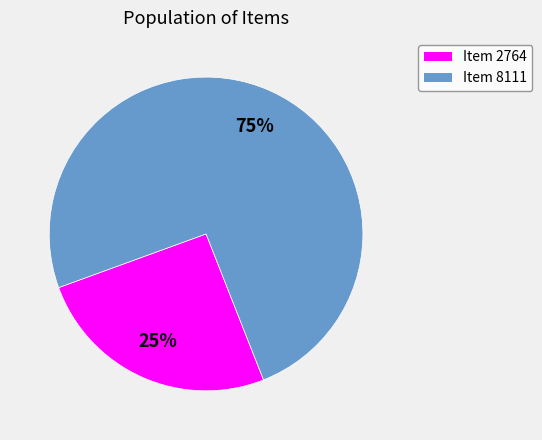

Is it true that Item 2764 is 25% of the pie?

True